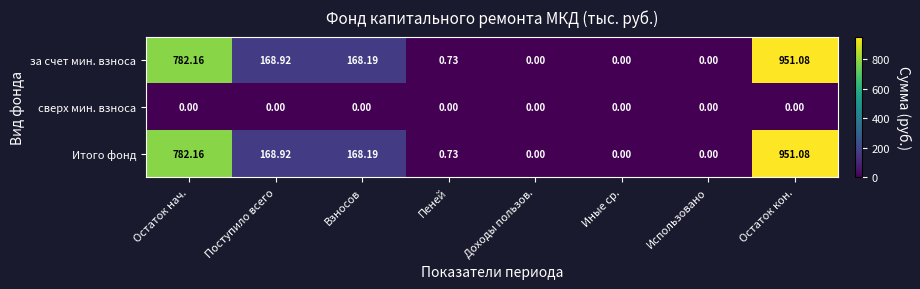

At which category does the chart reach its peak across all series?

Остаток кон.